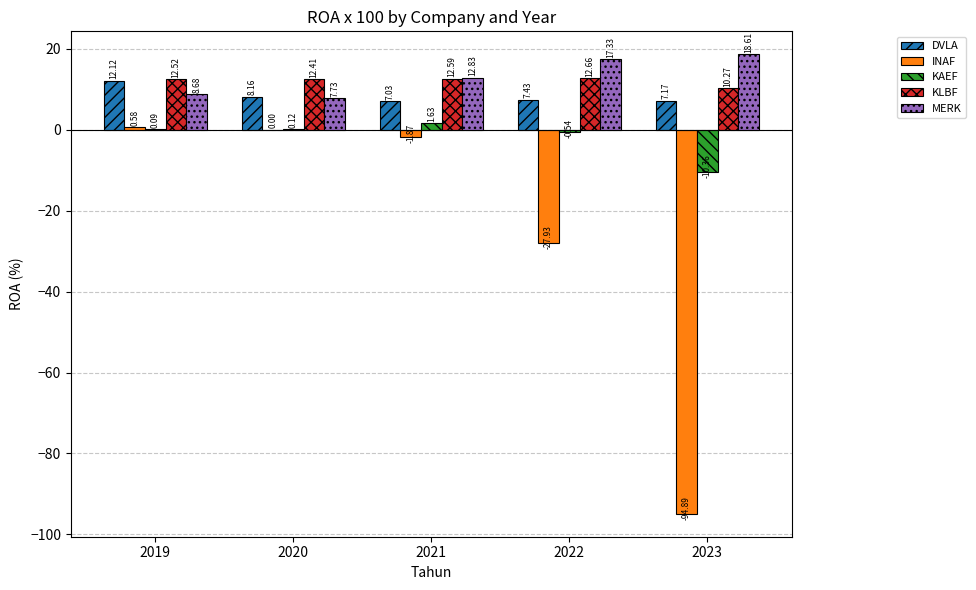

Which series has the largest range (max minus min)?

INAF